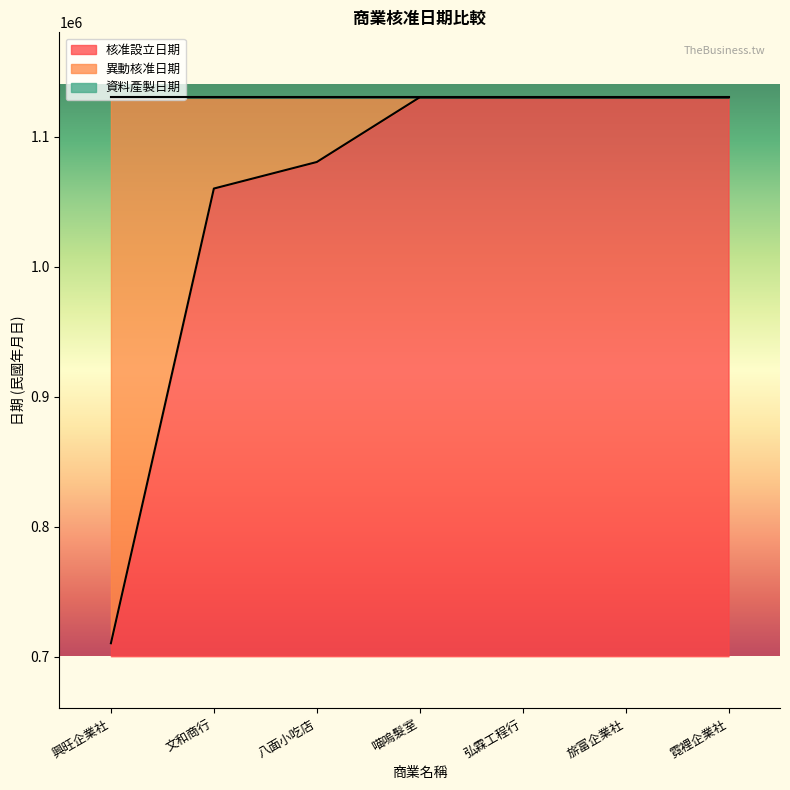

At which category is the sum across all series the highest?

喵嗚髮室